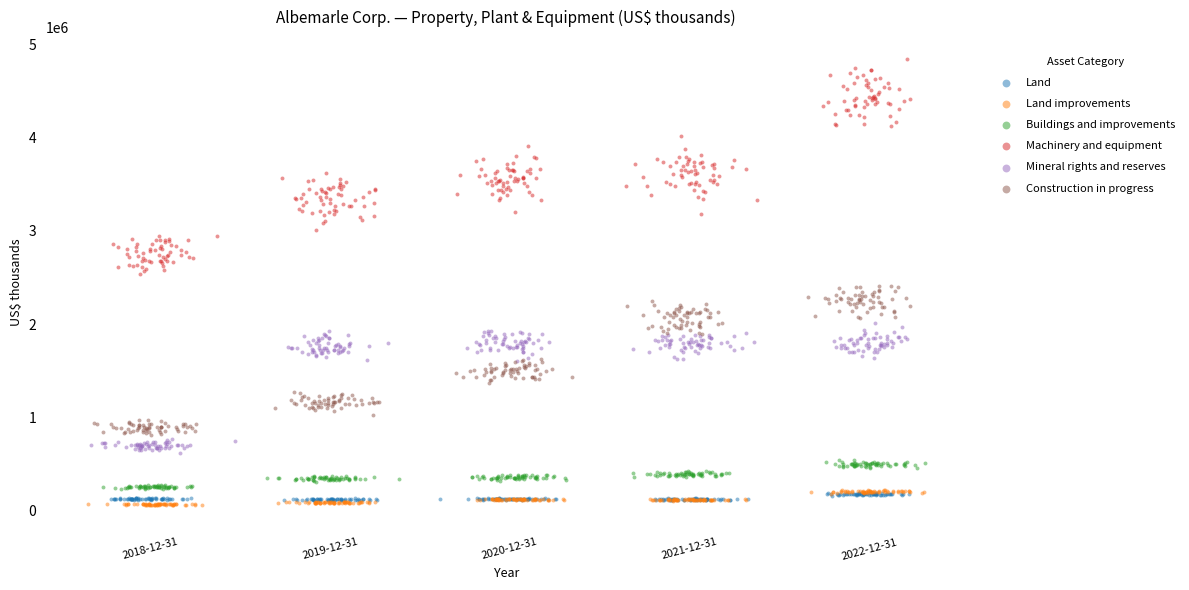

What are all the series names shown in the legend?

Land, Land improvements, Buildings and improvements, Machinery and equipment, Mineral rights and reserves, Construction in progress